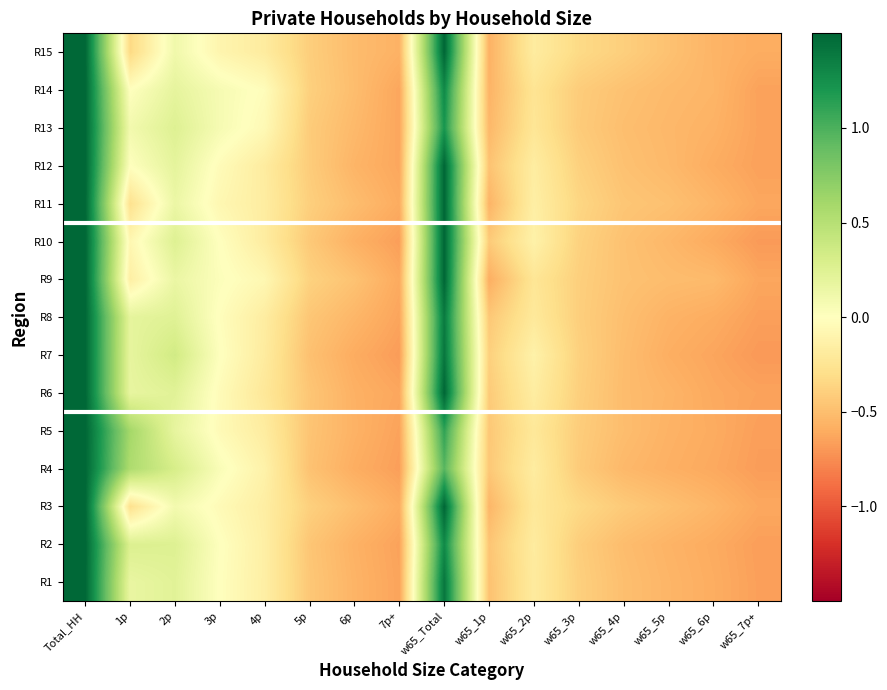

Which series changed the most between 4p and w65_3p?

R14